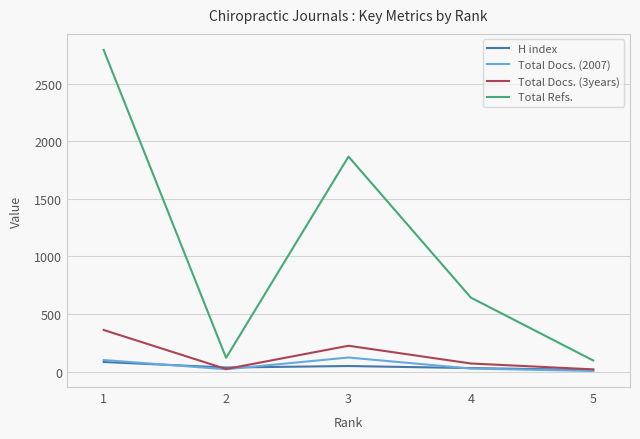

At which category does Total Docs. (3years) reach its first local valley?

2